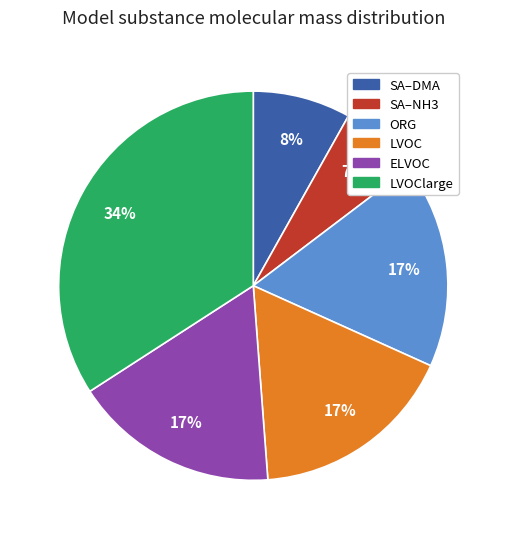

True or false: SA–NH3 accounts for 1% of the total.

False